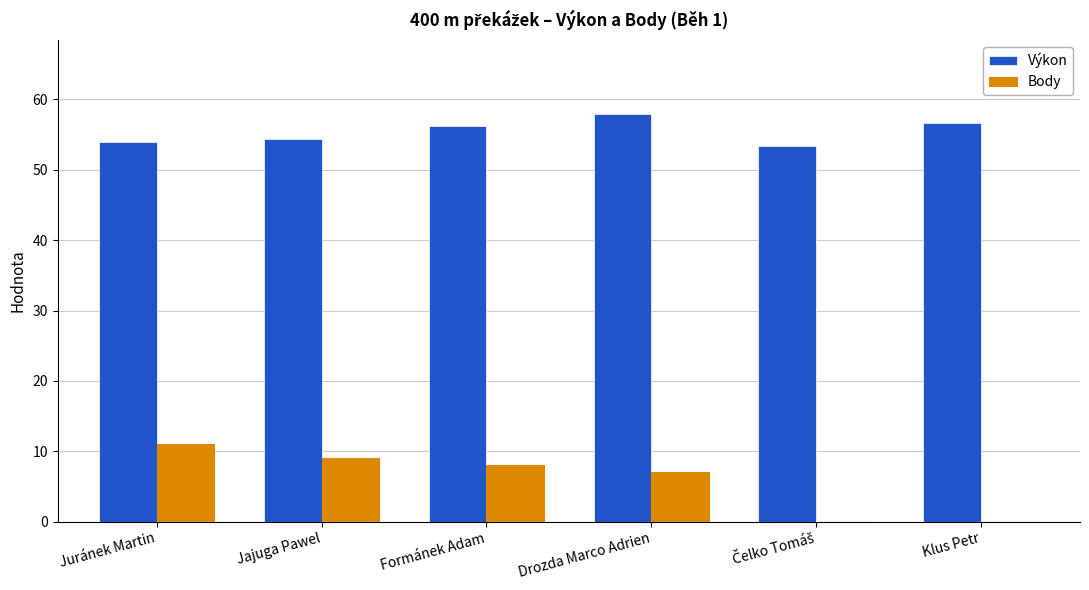

Which series has the largest range (max minus min)?

Body